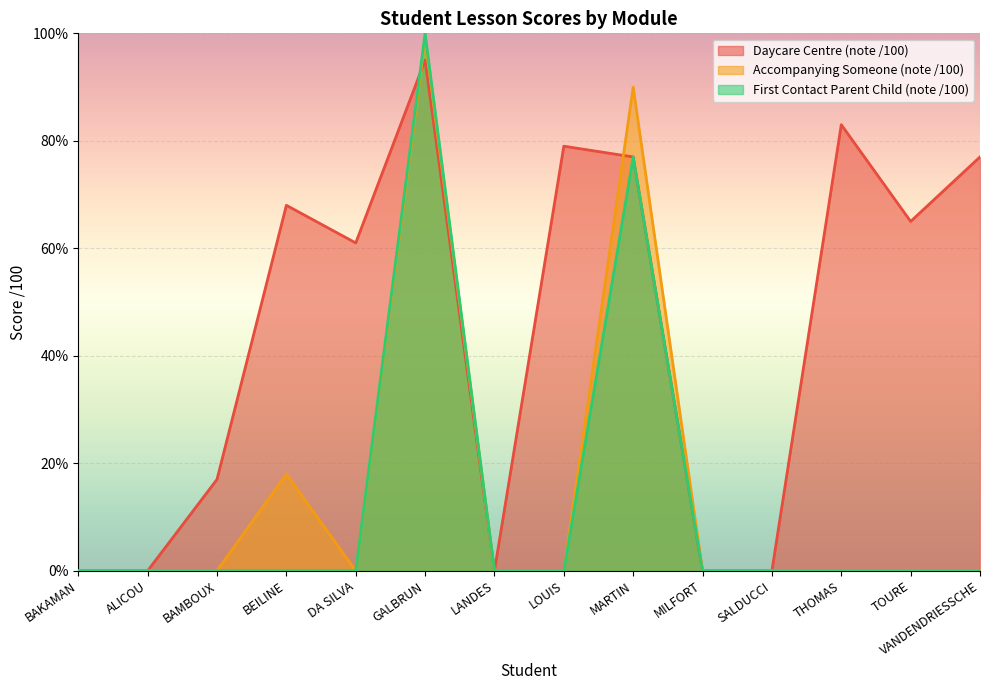

Which series ends up on top after the final intersection of Accompanying Someone (note /100) and Daycare Centre (note /100)?

Accompanying Someone (note /100)